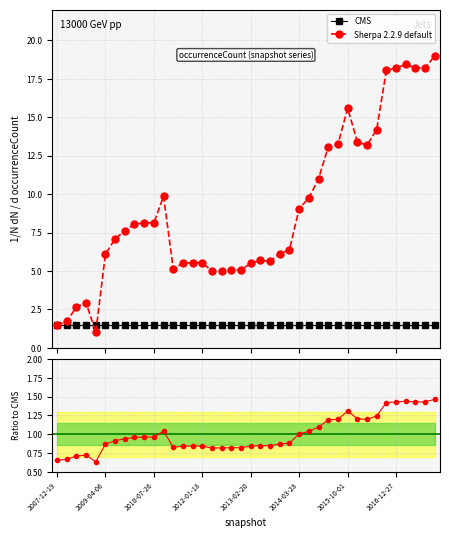

What is the value of the Sherpa 2.2.9 default point at the 40th from the left?

19.0